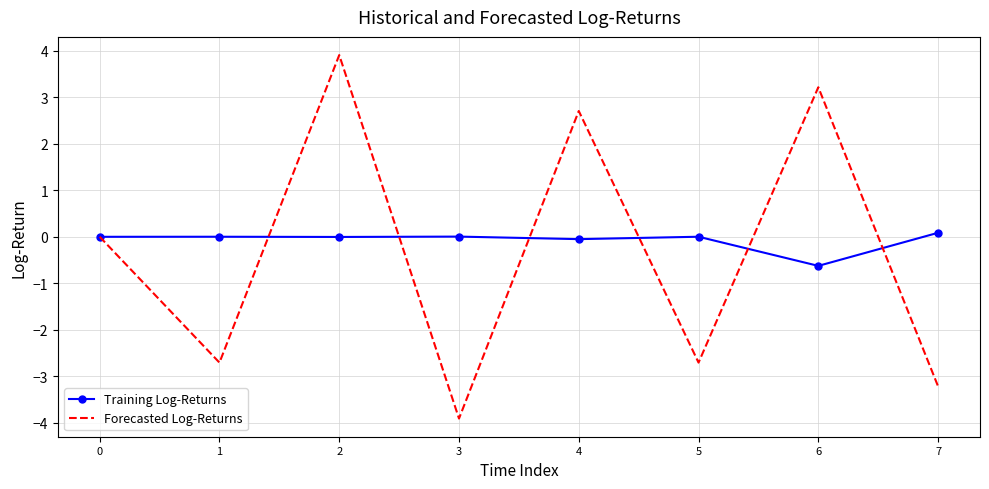

List the series in order of their peak value, highest first.

Forecasted Log-Returns, Training Log-Returns